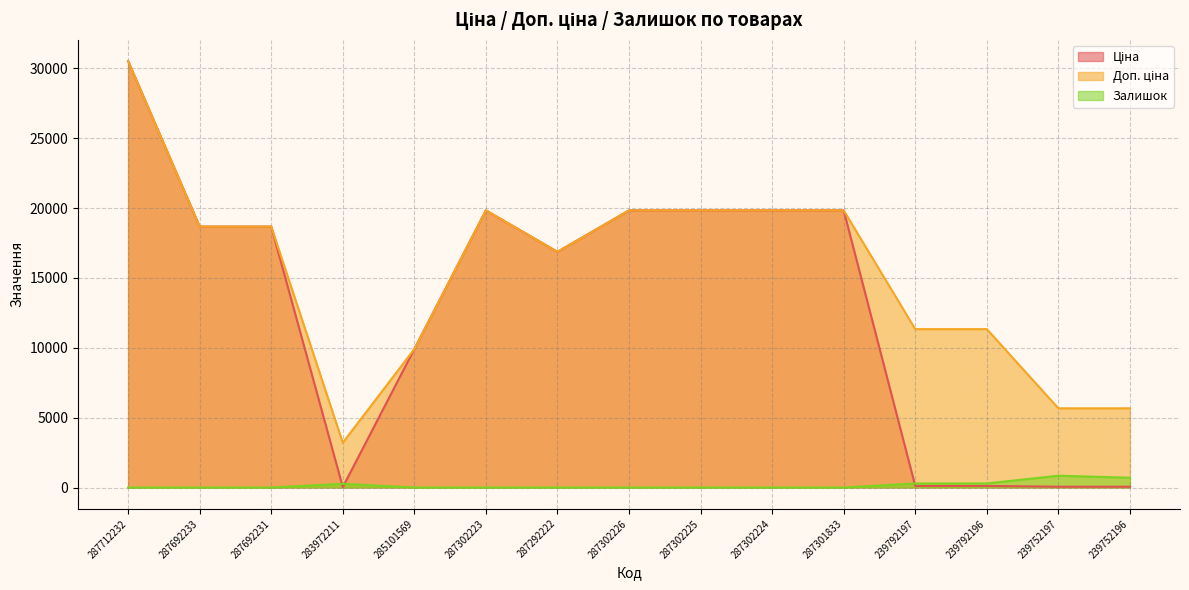

Which series has the widest spread of values?

Ціна